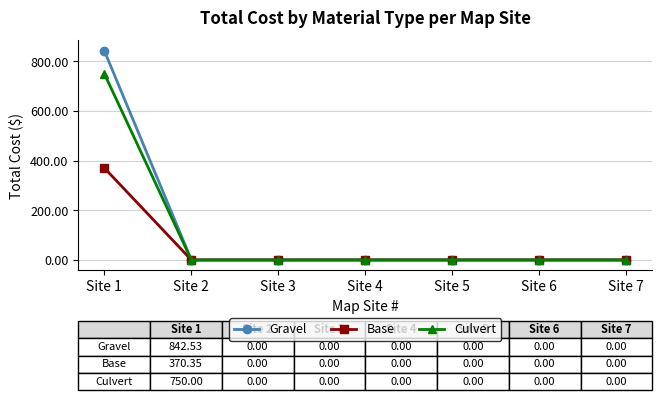

Which series changed the most between Site 1 and Site 2?

Gravel